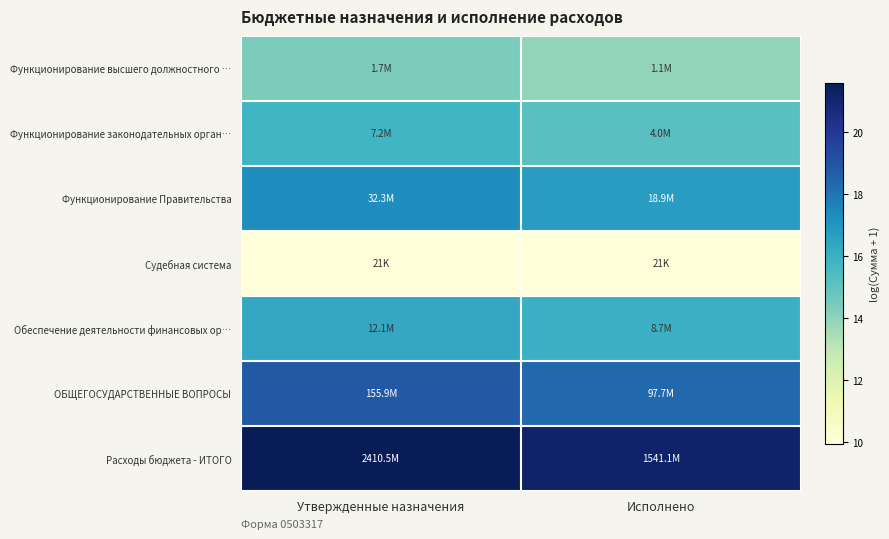

What is the smallest value displayed?

9.9